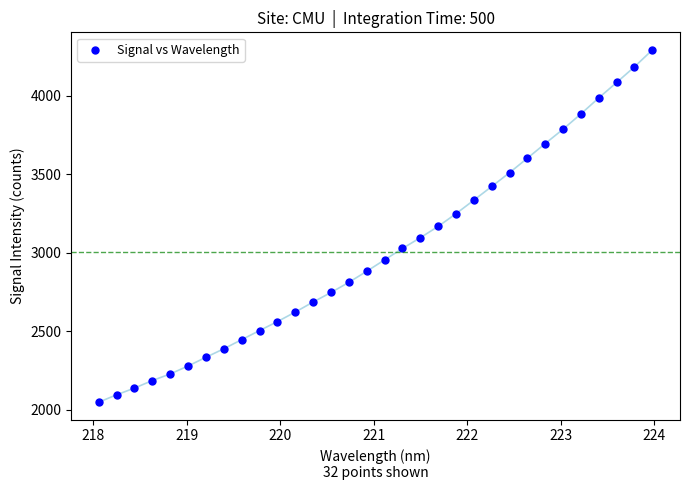

What is the range of Y values (max minus min)?

2242.2